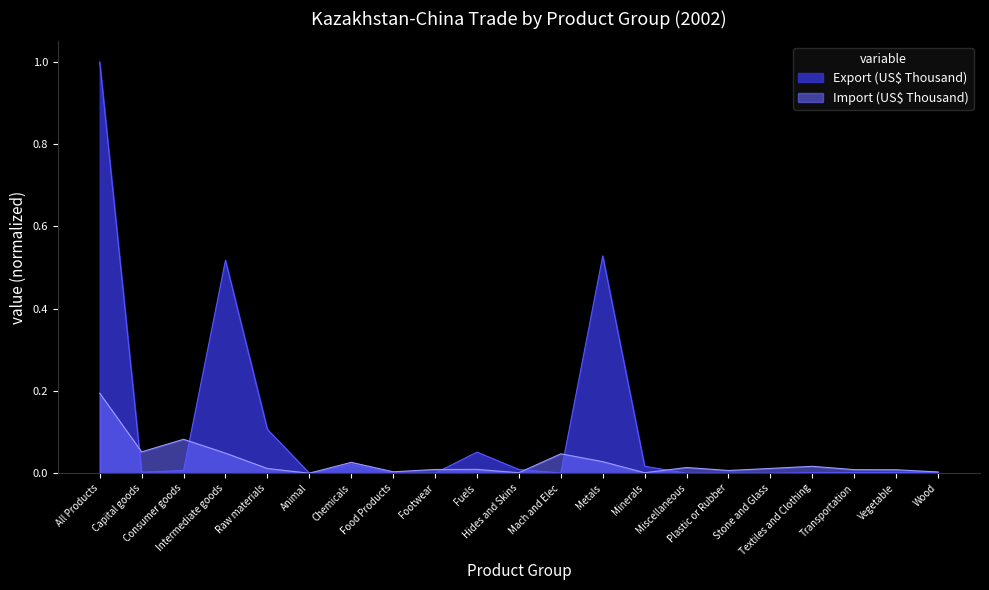

How many interior local valleys does the Export (US$ Thousand) series have?

6